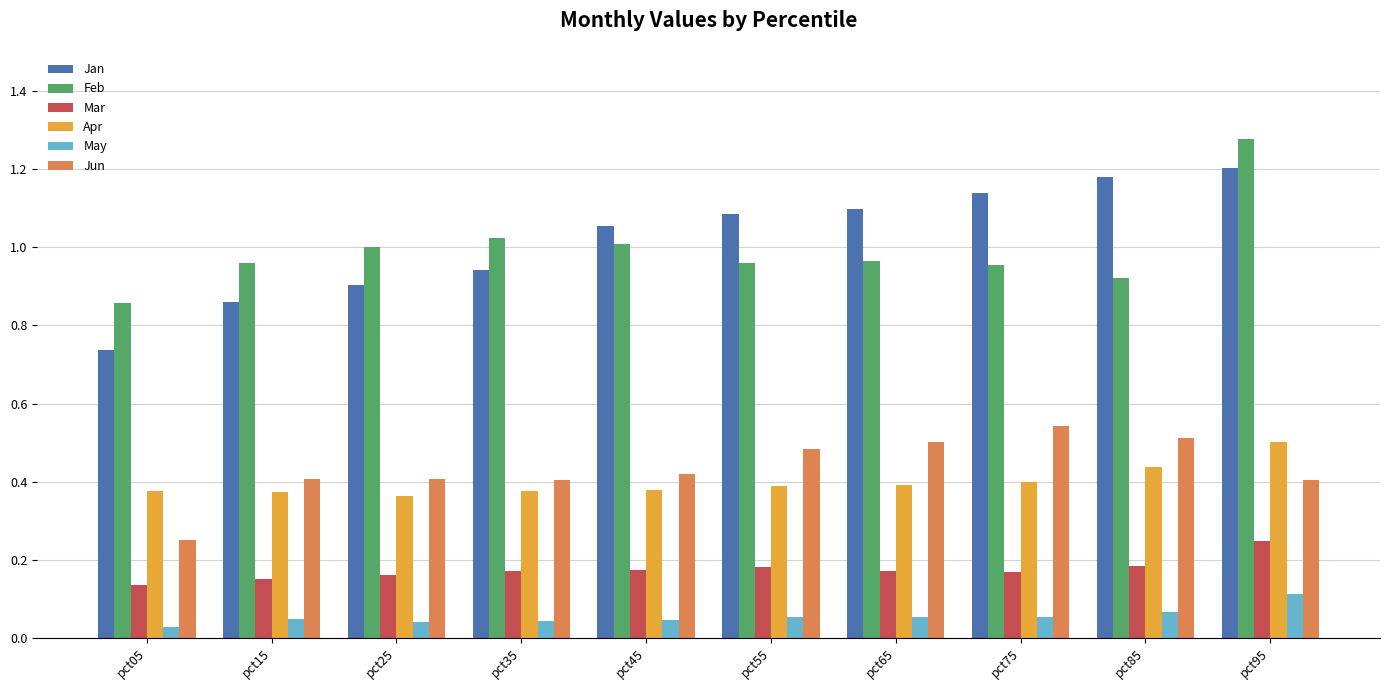

How many categories are shown in the chart?

10